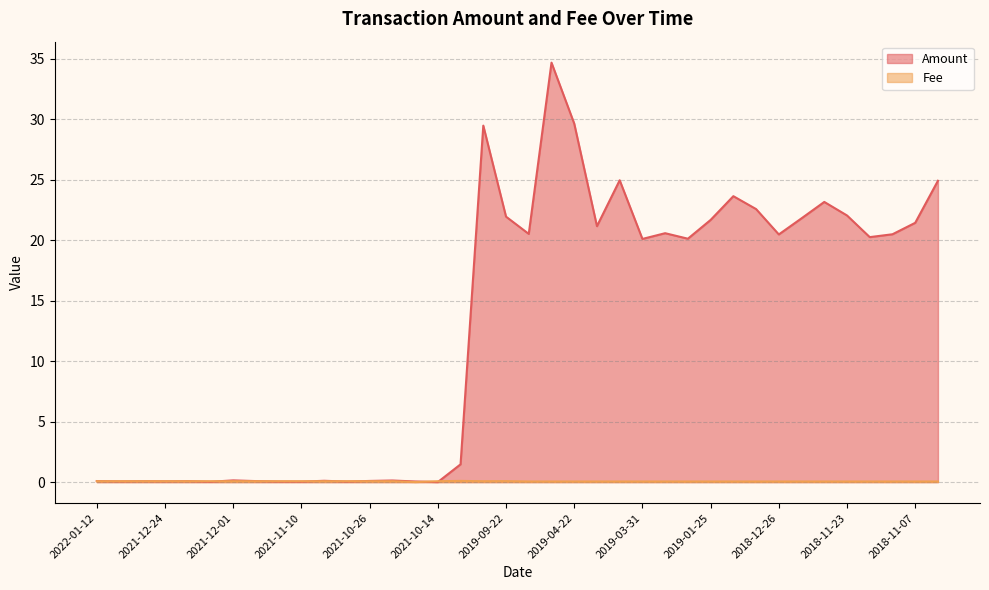

What is the difference between the highest and lowest values at 2021-12-01?

0.1